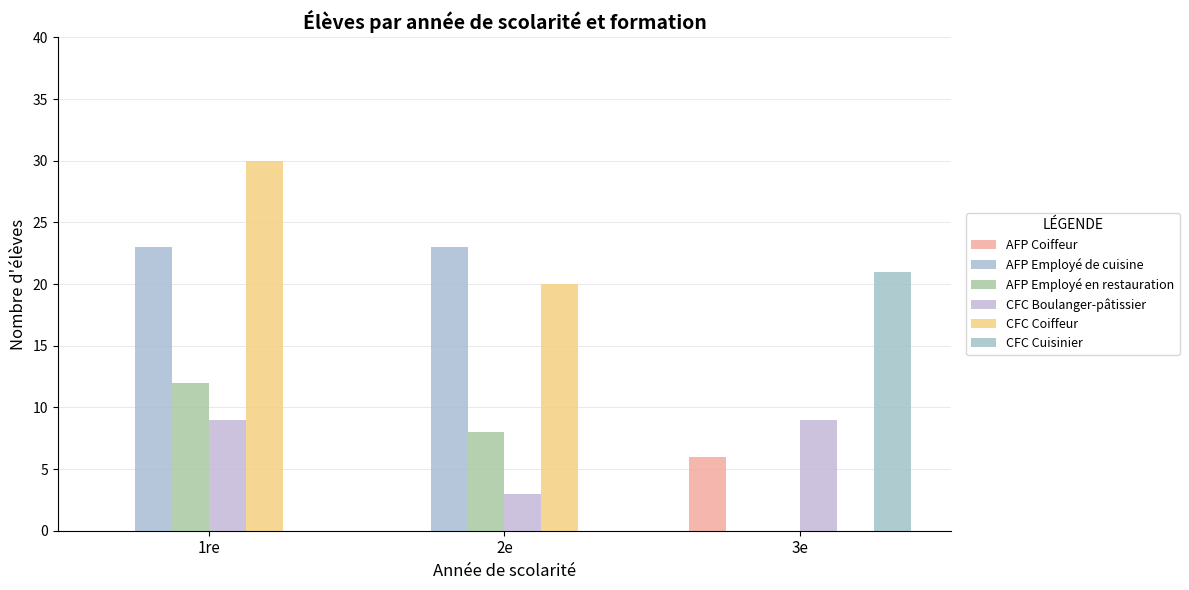

What is the greatest value displayed?

30